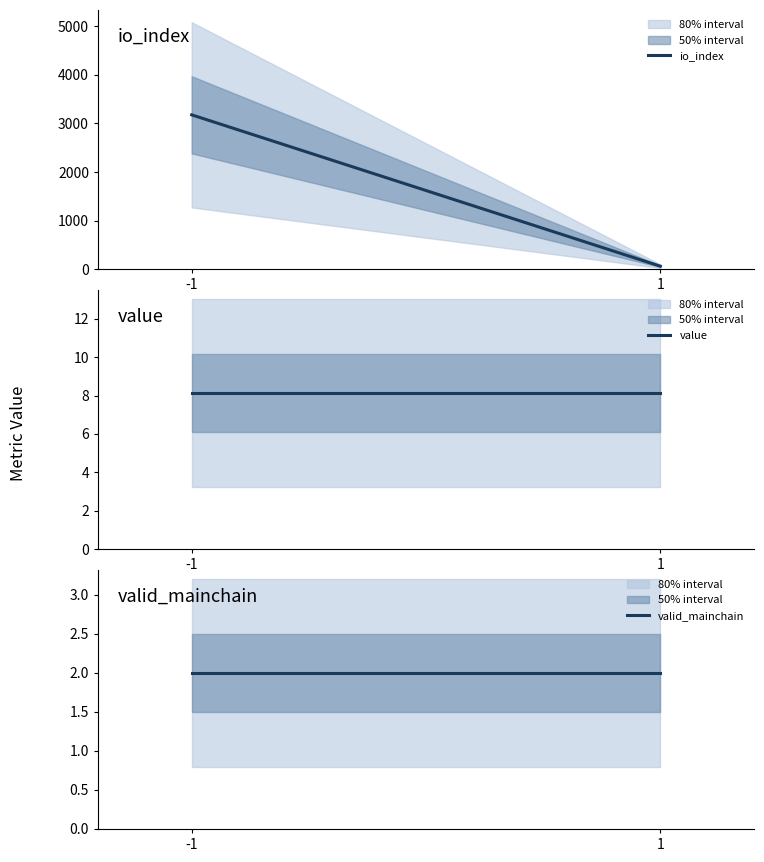

Which series has the widest spread of values?

io_index